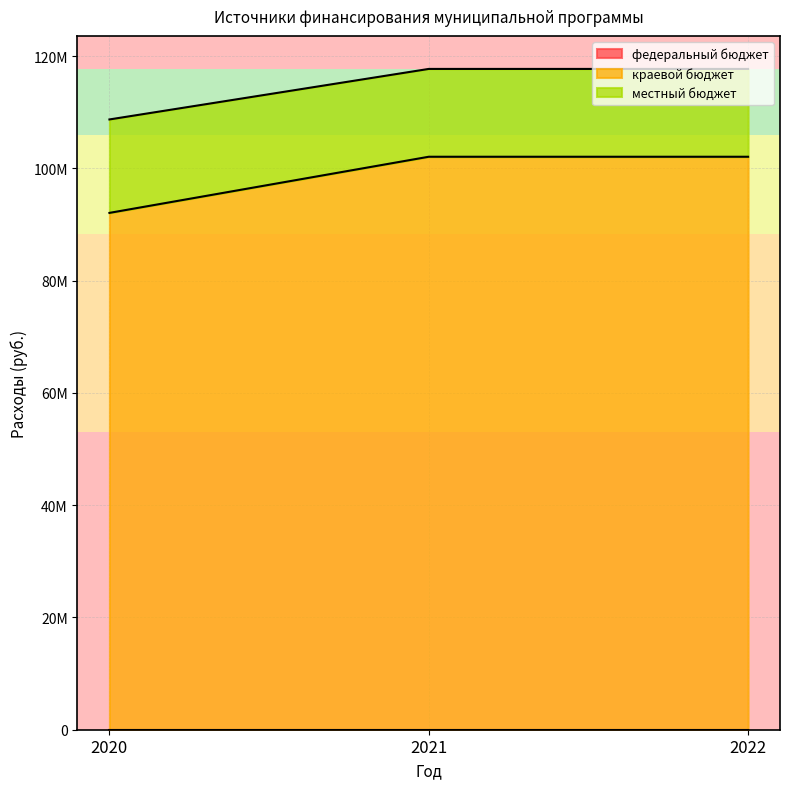

Does the chart have visible grid lines?

Yes